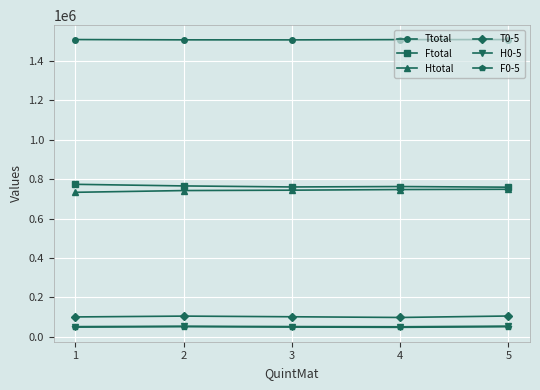

What is the spread (max minus min) of values at 1?

1460595